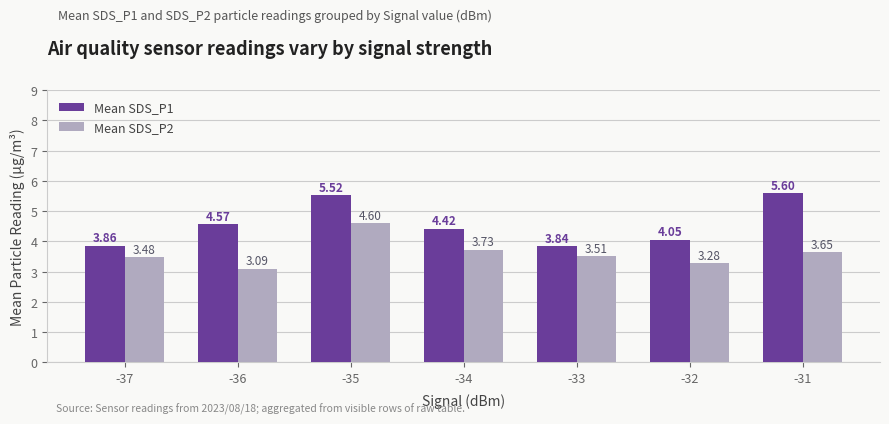

What is the spread (max minus min) of values at -35?

0.9